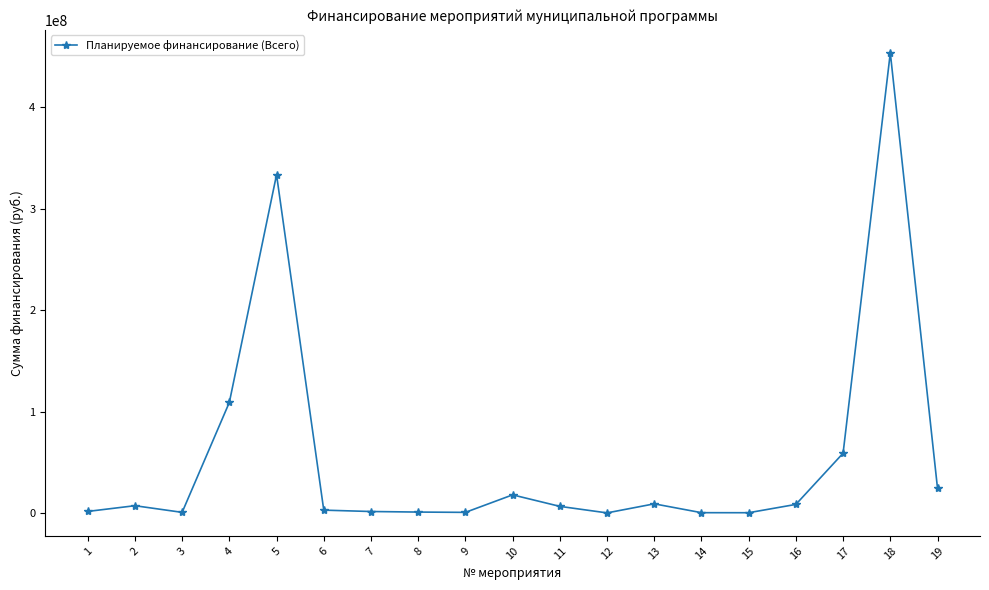

What is the maximum value shown in the chart?

453695606.9